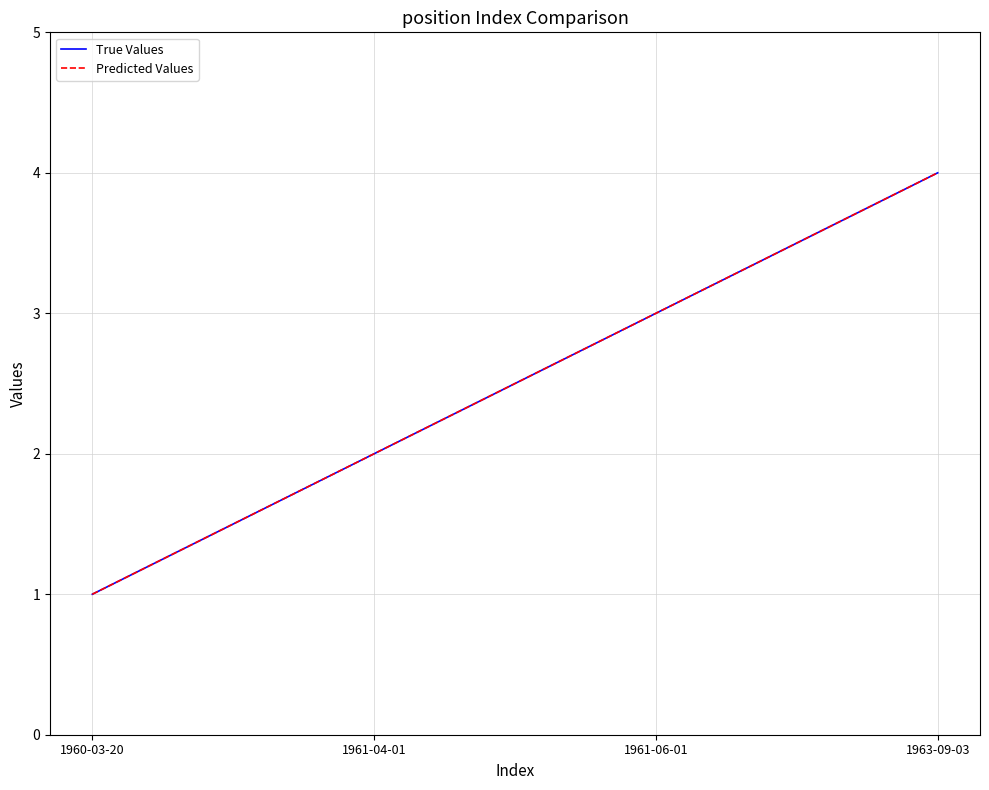

What is the label of the 1st point from the right?

1963-09-03